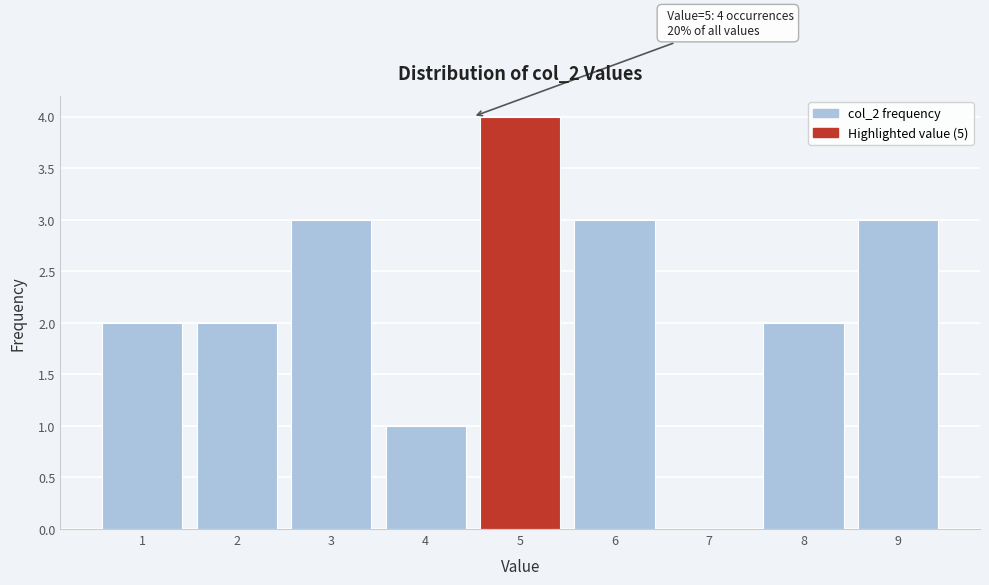

Reading left to right, list all the values displayed in this chart.

1=2	2=2	3=3	4=1	5=4	6=3	7=0	8=2	9=3